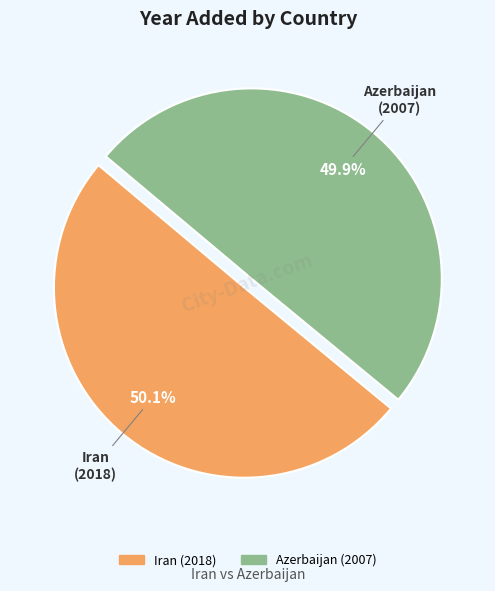

What is the ratio of the value at Azerbaijan to the value at Iran?

1.0